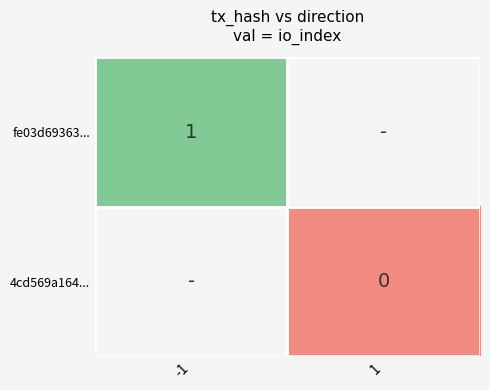

The value of fe03d69363... at -1 is 1. True or false?

True